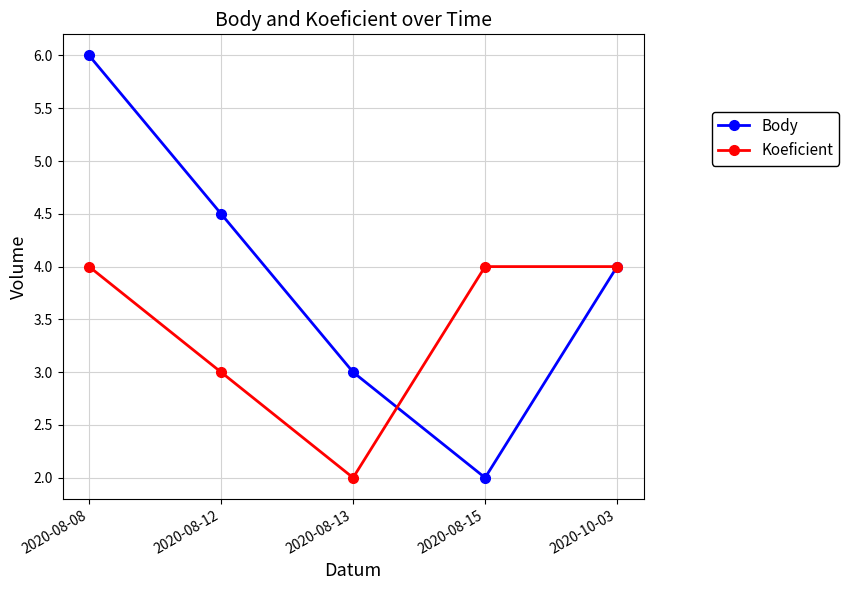

What is the maximum value shown in the chart?

6.0